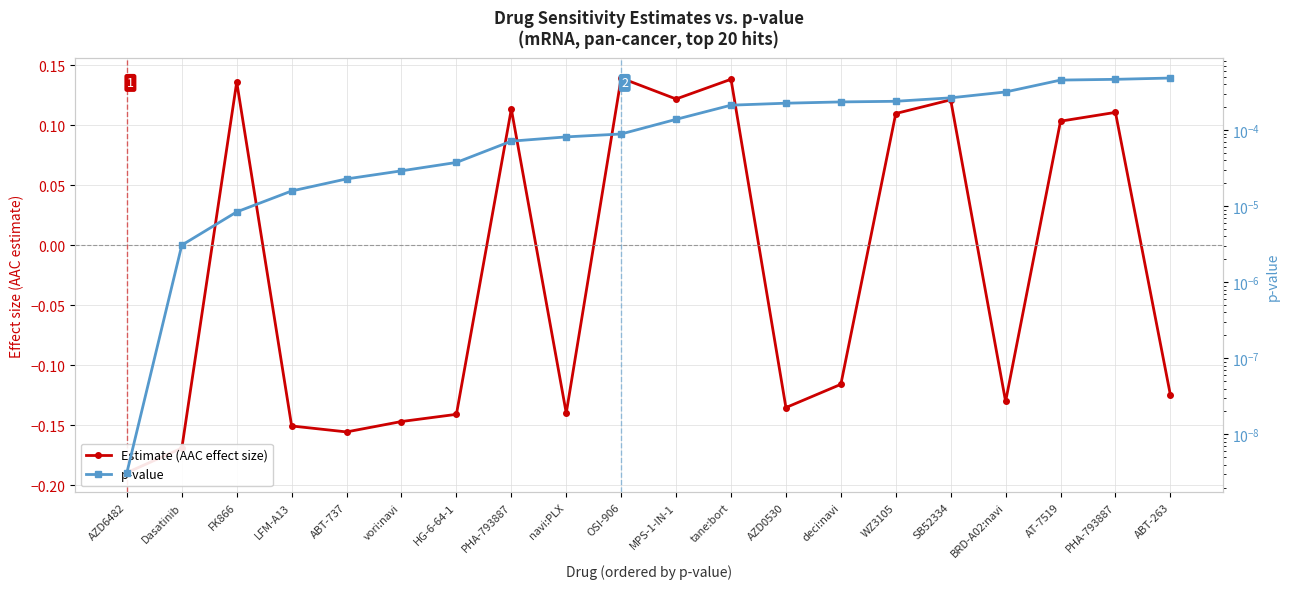

Rank the series by their average value, from lowest to highest.

Estimate (AAC effect size), p-value